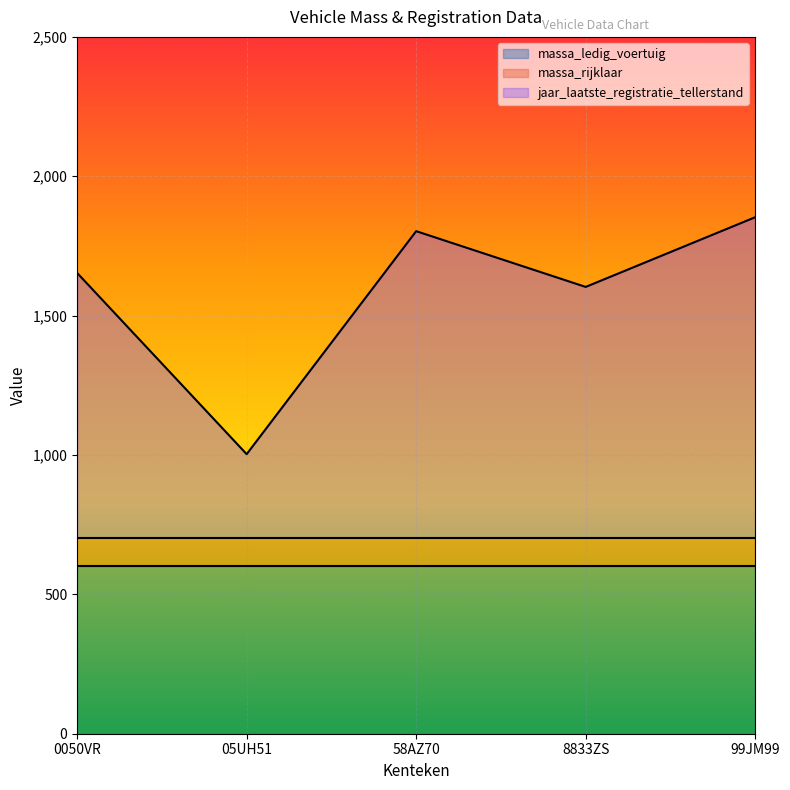

Rank the series at 99JM99 from lowest to highest value.

massa_ledig_voertuig, massa_rijklaar, jaar_laatste_registratie_tellerstand